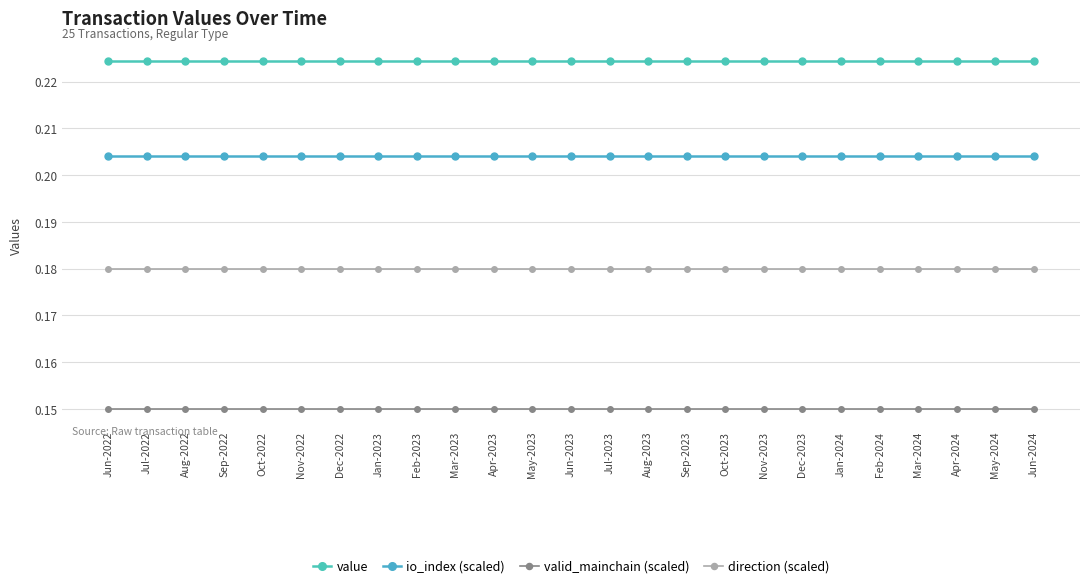

Count the number of data series in this chart.

4